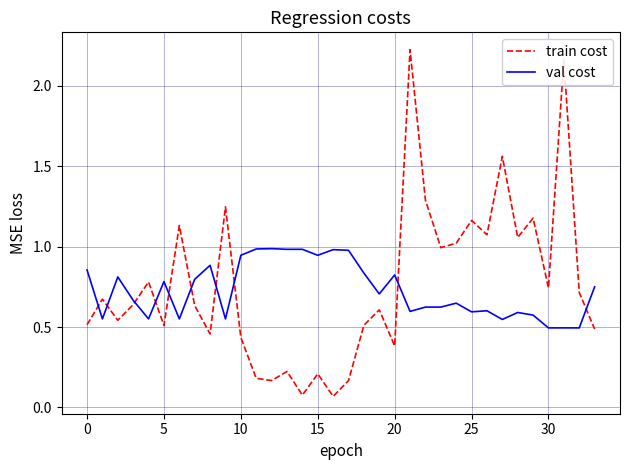

Which series has the widest spread of values?

train cost